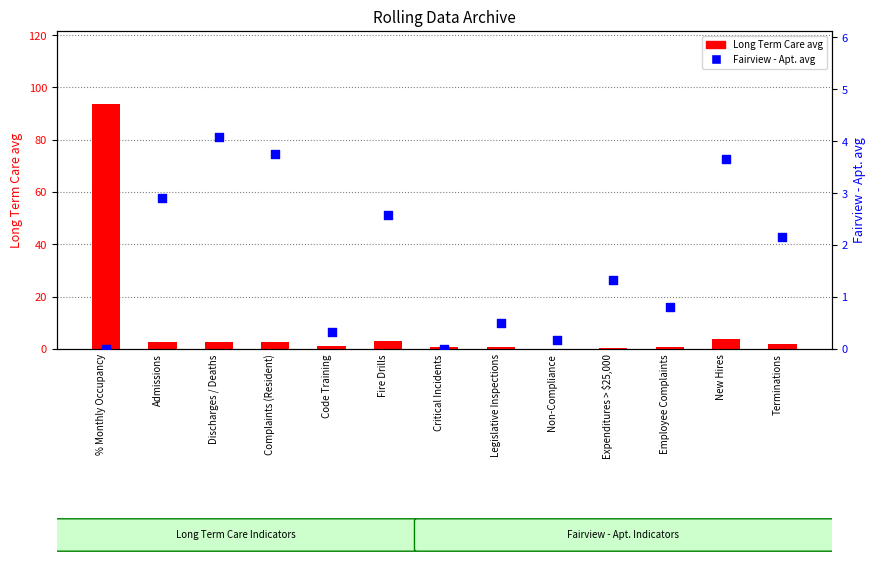

Which series has the widest spread of Y values?

Long Term Care